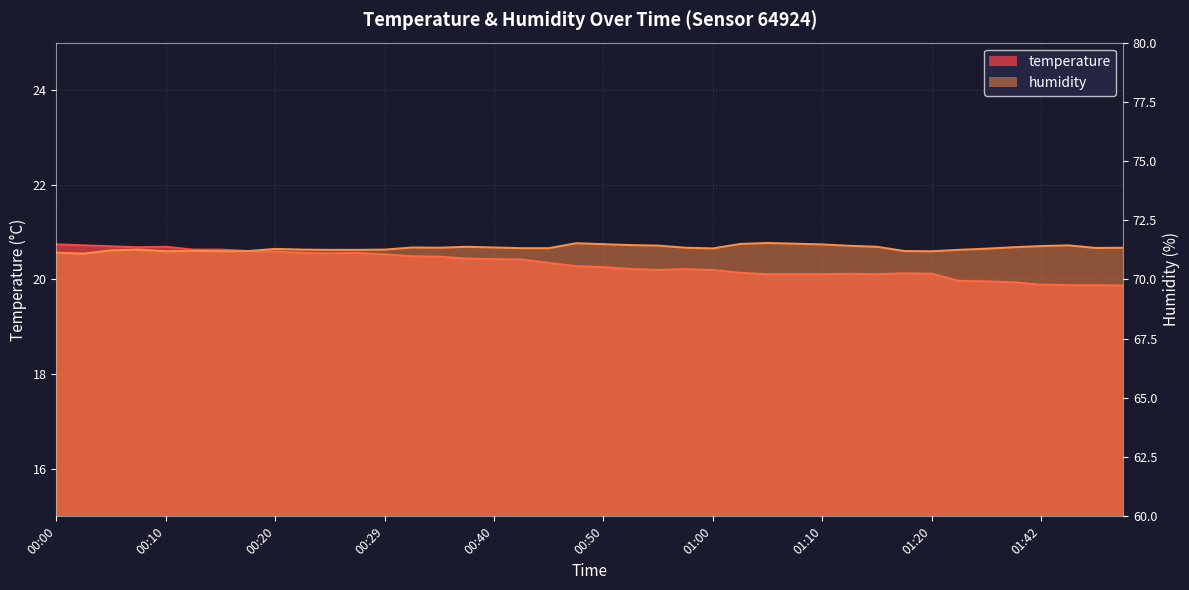

What is the sum of the humidity values at 01:12 and 00:22?

142.7